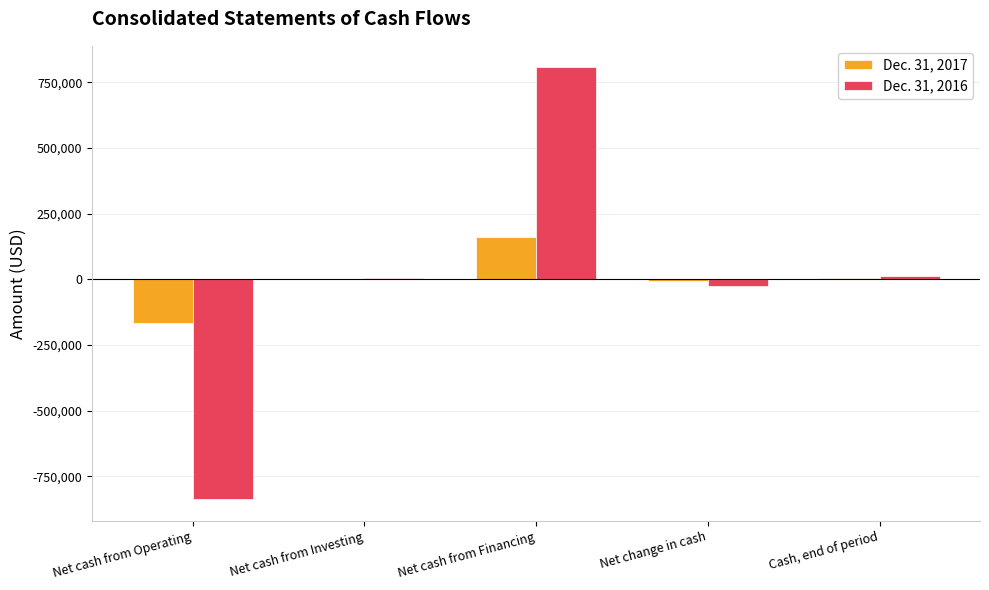

How many distinct data groups are displayed?

2